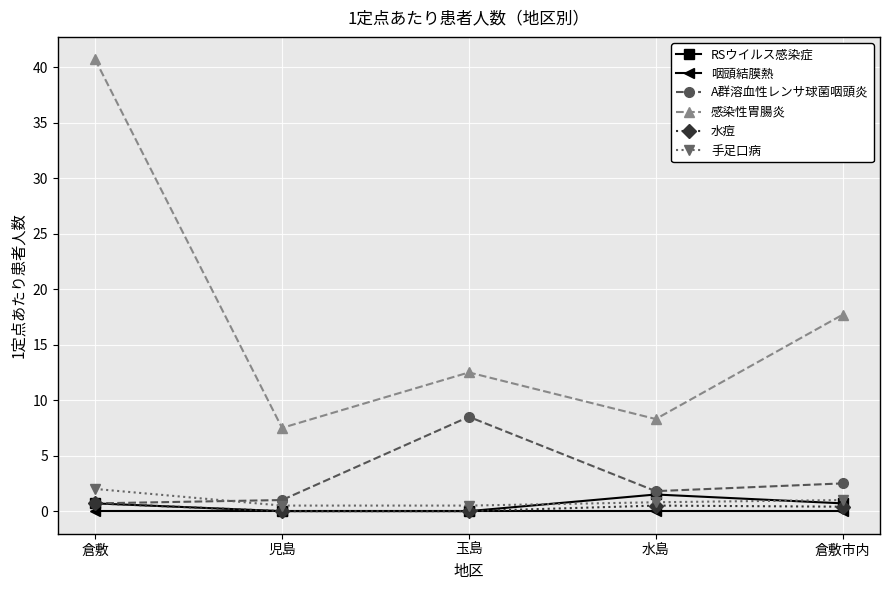

Is the value of RSウイルス感染症 at 倉敷 greater than the value of 手足口病 at 倉敷?

No